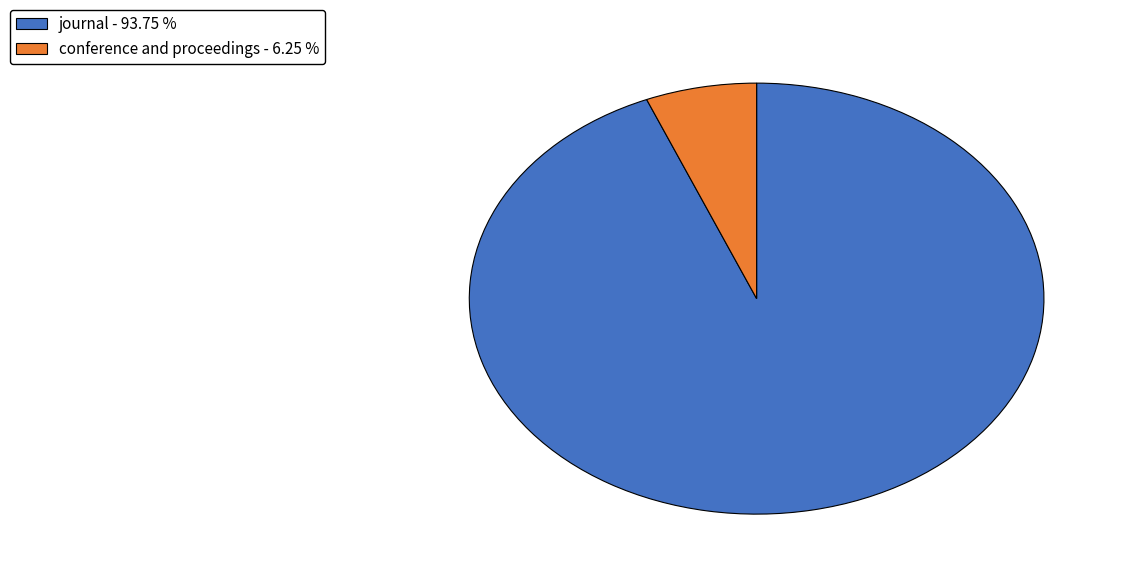

How many slices are in this pie chart?

2